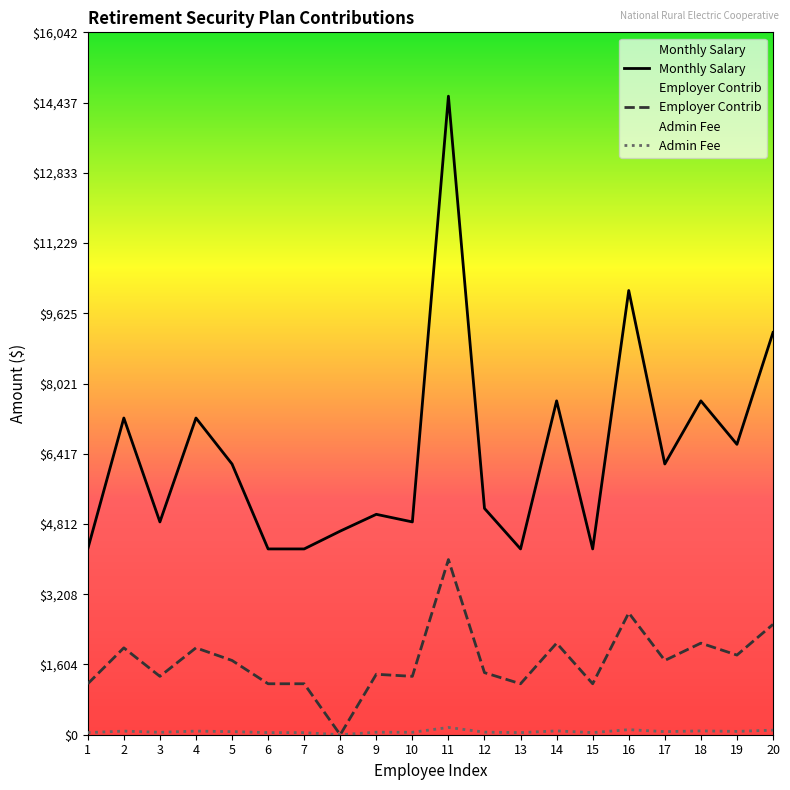

The Admin Fee series shows 75.3 at 9. True or false?

False